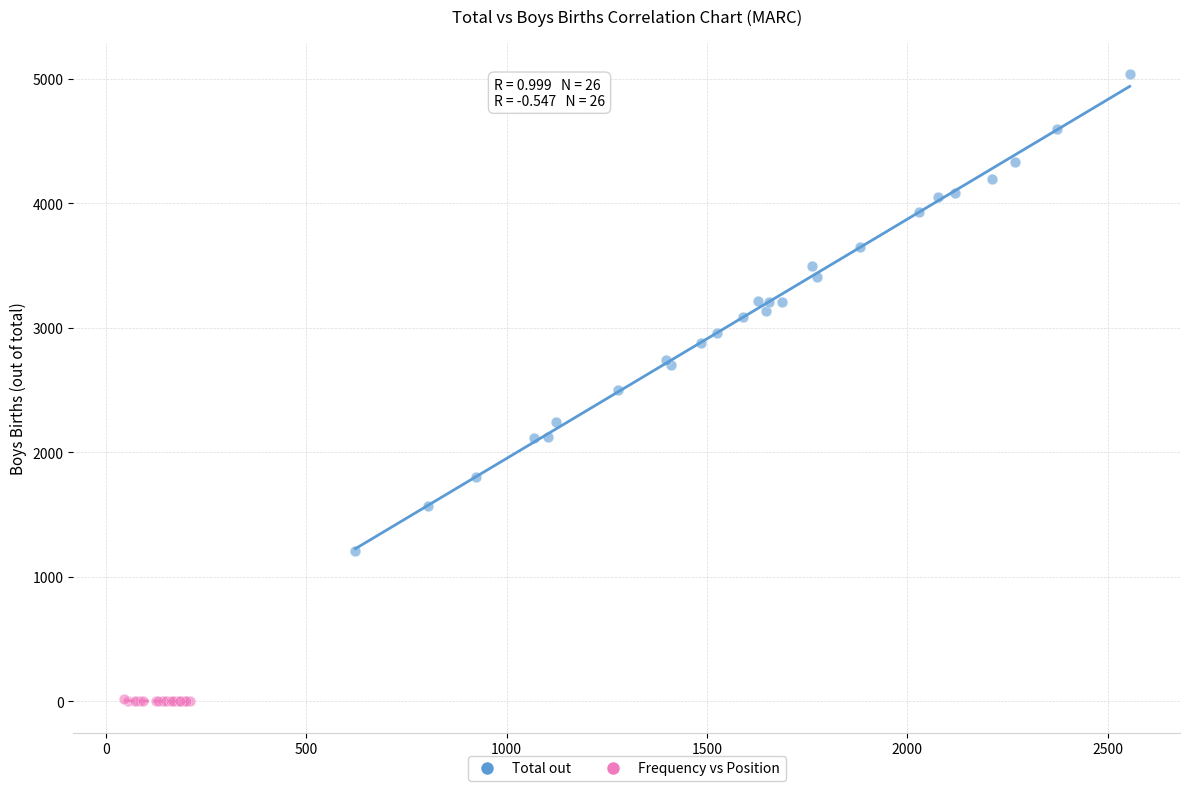

Which series reaches the maximum Y coordinate?

Total out